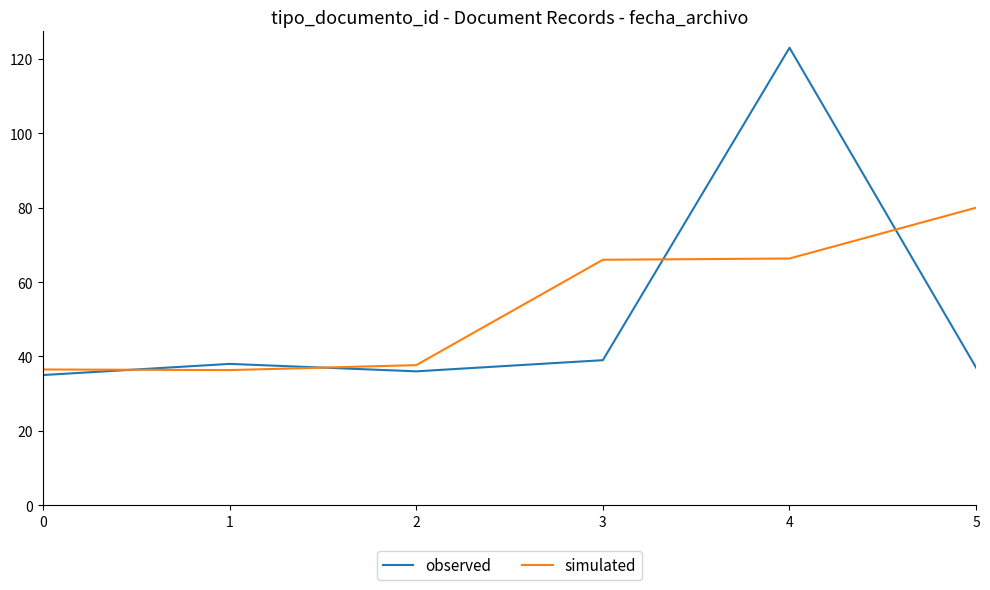

What is the difference between the simulated values at 3 and 5?

14.0